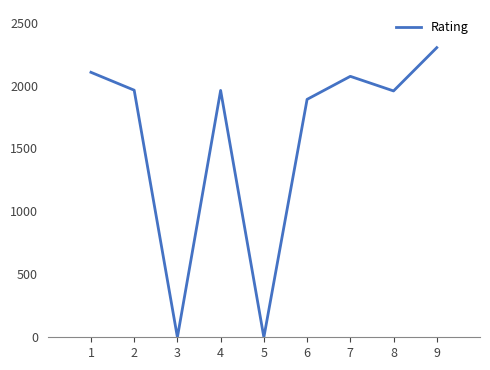

What is the greatest value displayed?

2301